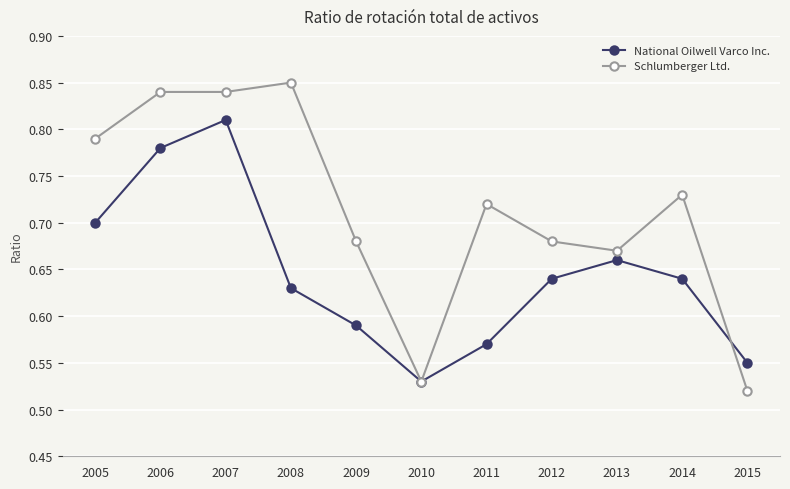

Does the chart display data point markers on the line(s)?

Yes